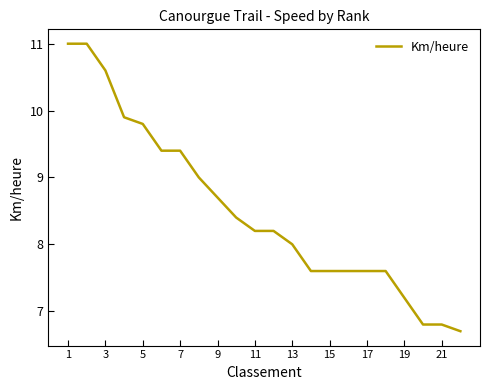

What is the maximum value shown in the chart?

11.0